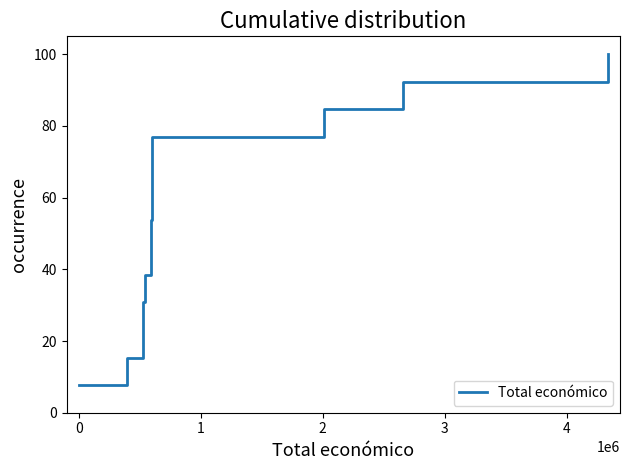

What is the average value?

53.8